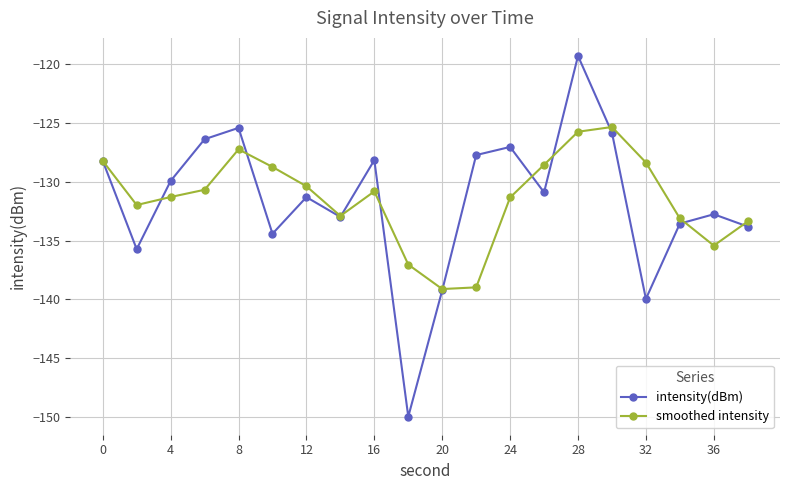

List the series in order of their peak value, lowest first.

smoothed intensity, intensity(dBm)